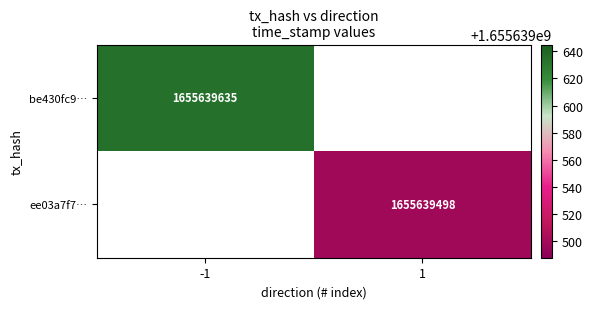

Rank the series at direction from highest to lowest value.

ee03a7f77d9c4dfd2ae50b508bbb59c881df159, be430fc93e66fa64149bb5d5049498bb25509d1